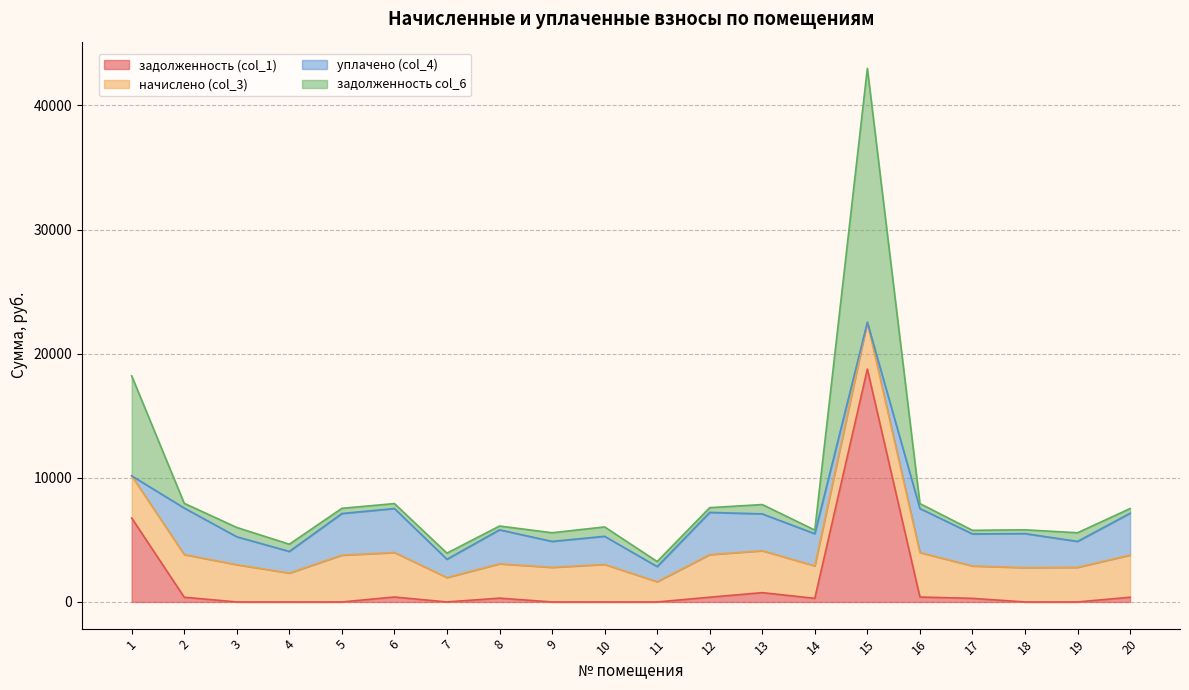

What is the highest value of the задолженность (col_1) series?

18760.0